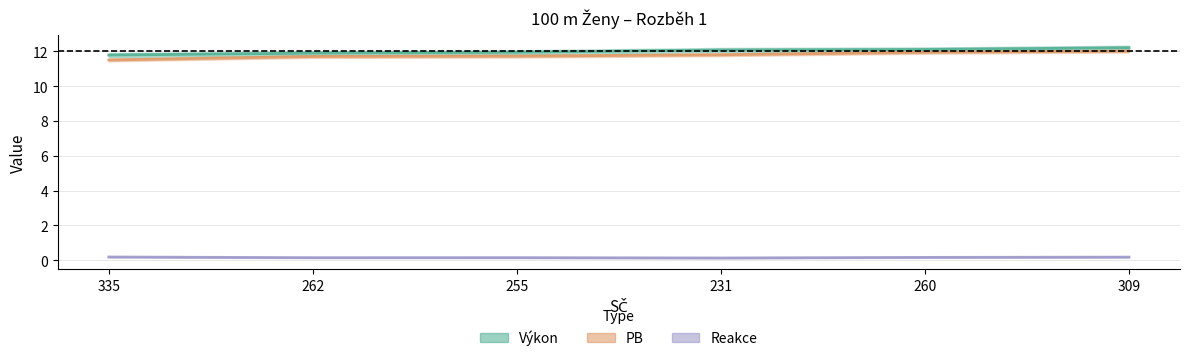

True or false: PB has a value of 3.4 at 309.

False